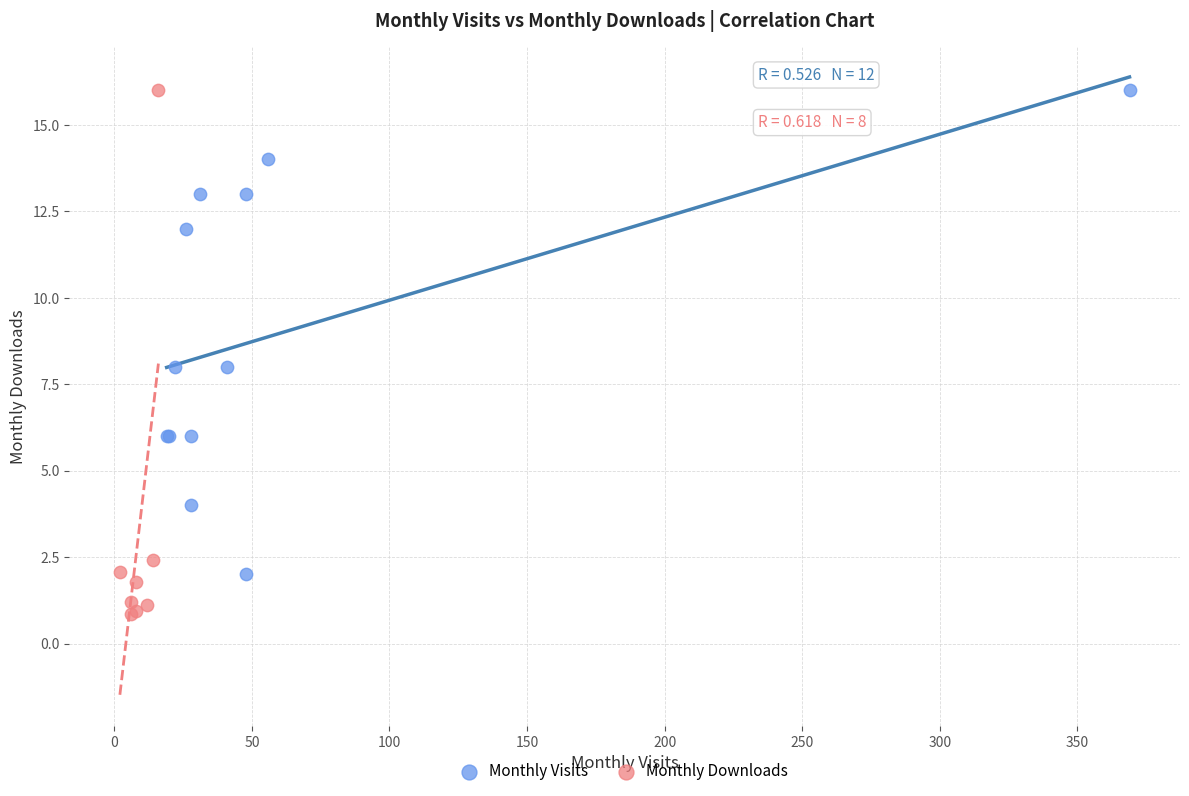

Which series contains the lowest Y value?

Monthly Downloads